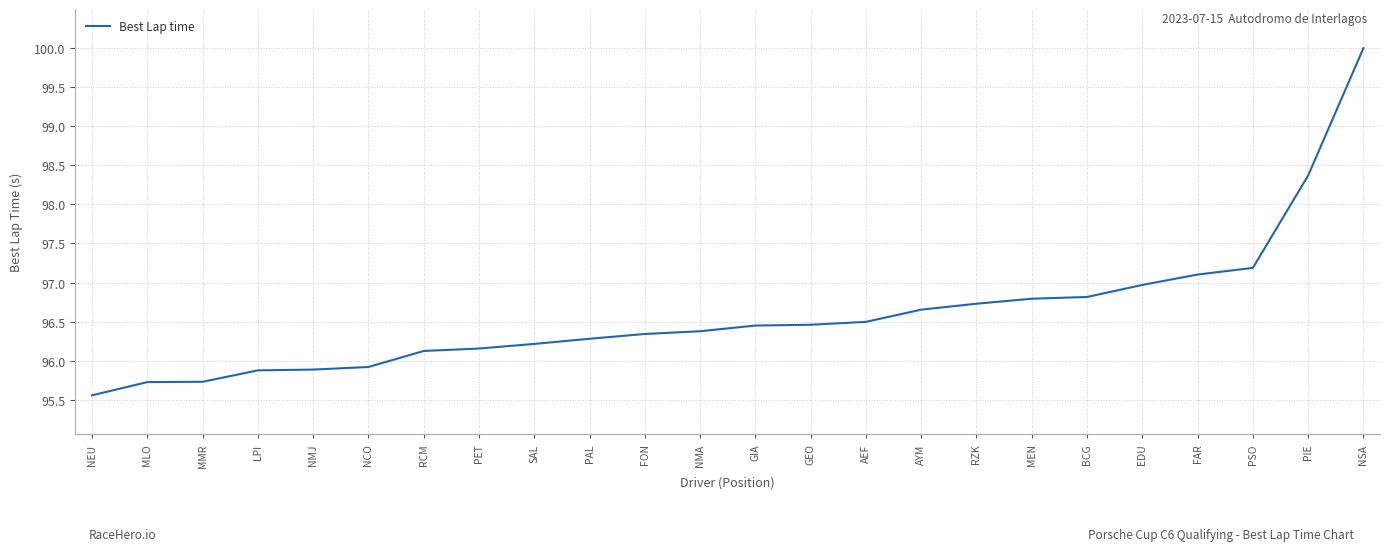

What is the minimum value shown in the chart?

95.6